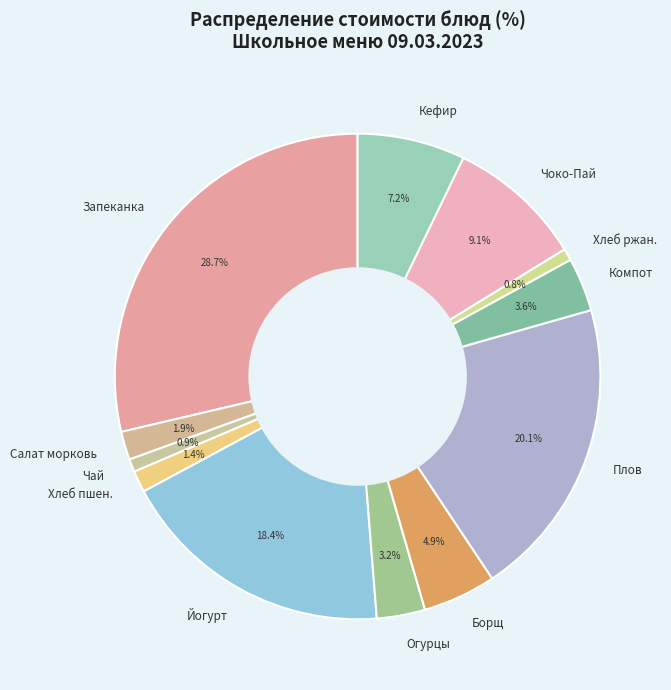

Is there a majority slice in this chart?

No